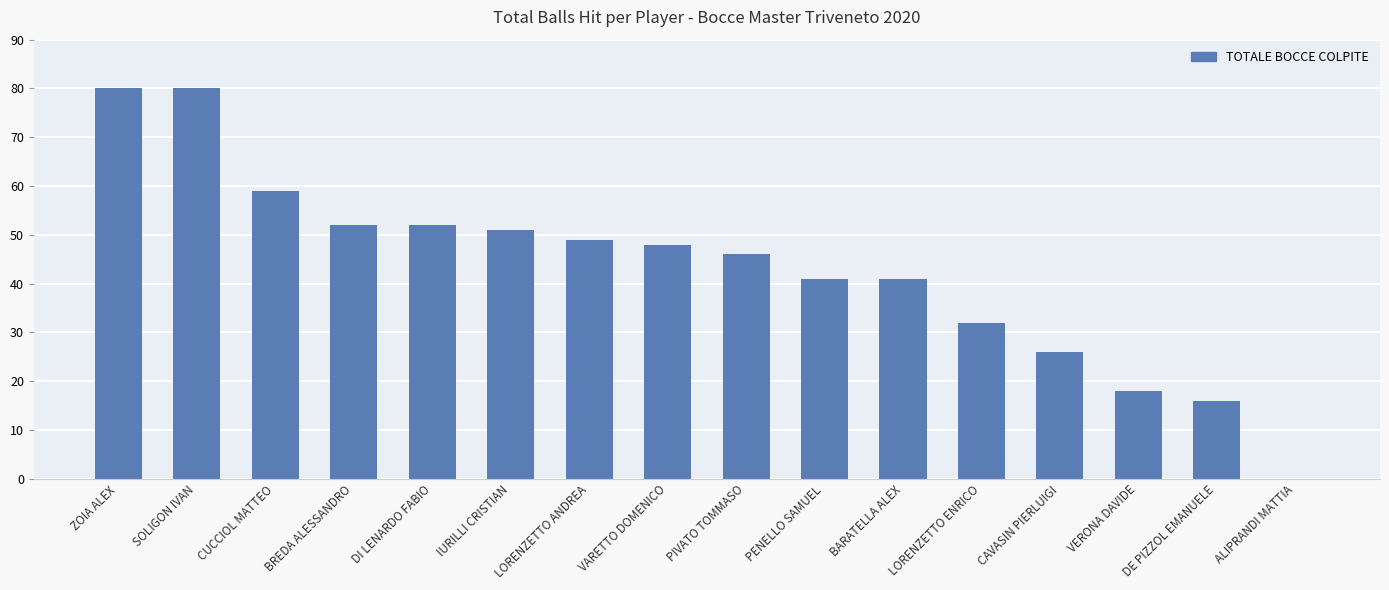

What is the maximum value shown in the chart?

80